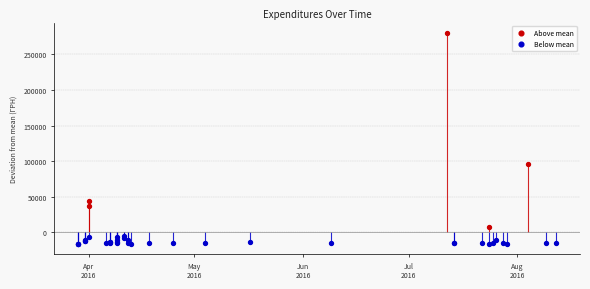

Between 36 and 16, which is larger?

36